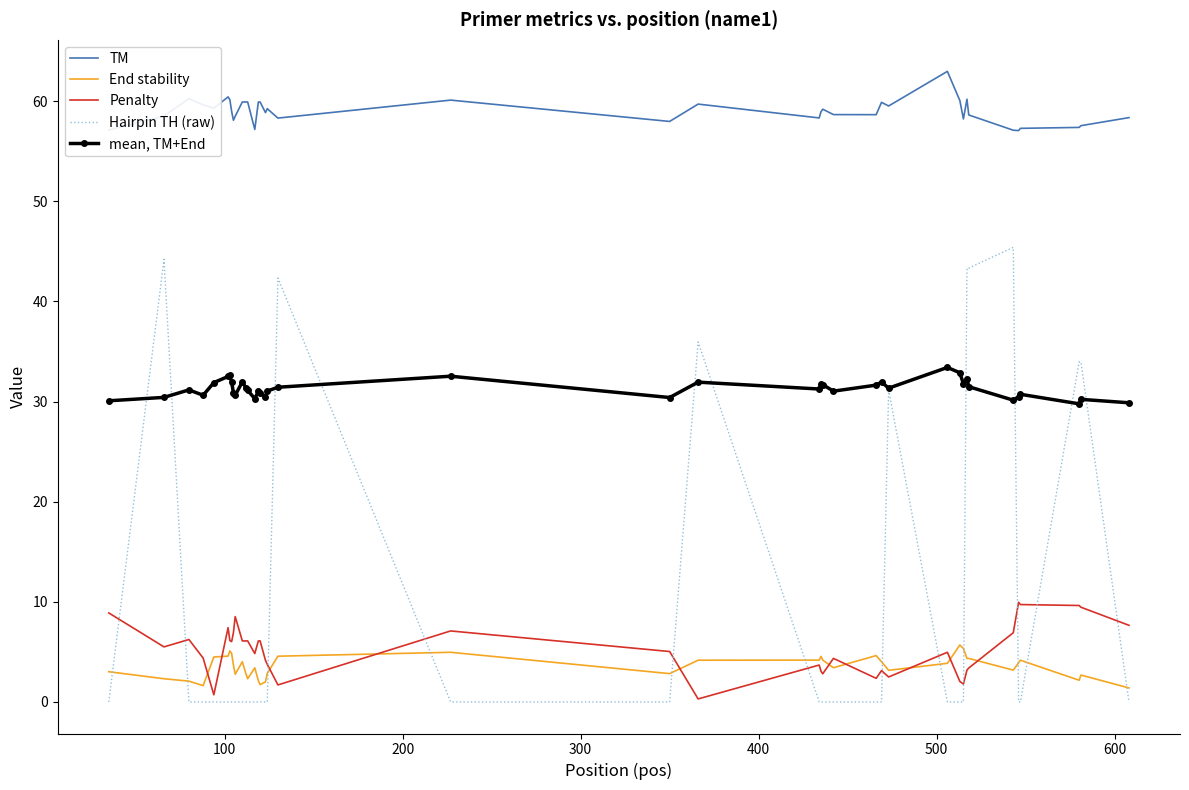

Which series has the largest total across all categories?

TM